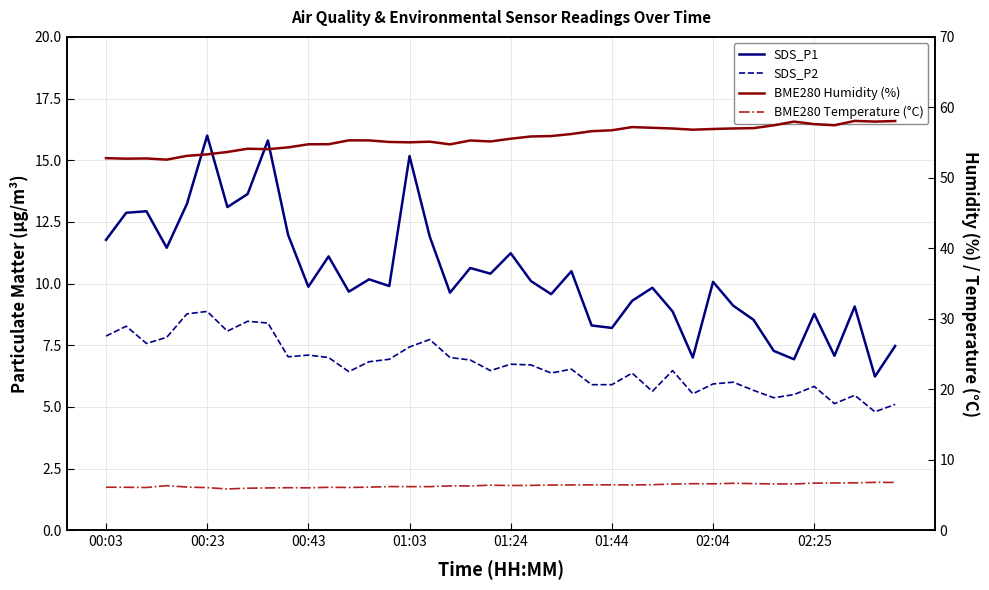

How many data points does each series have?

40